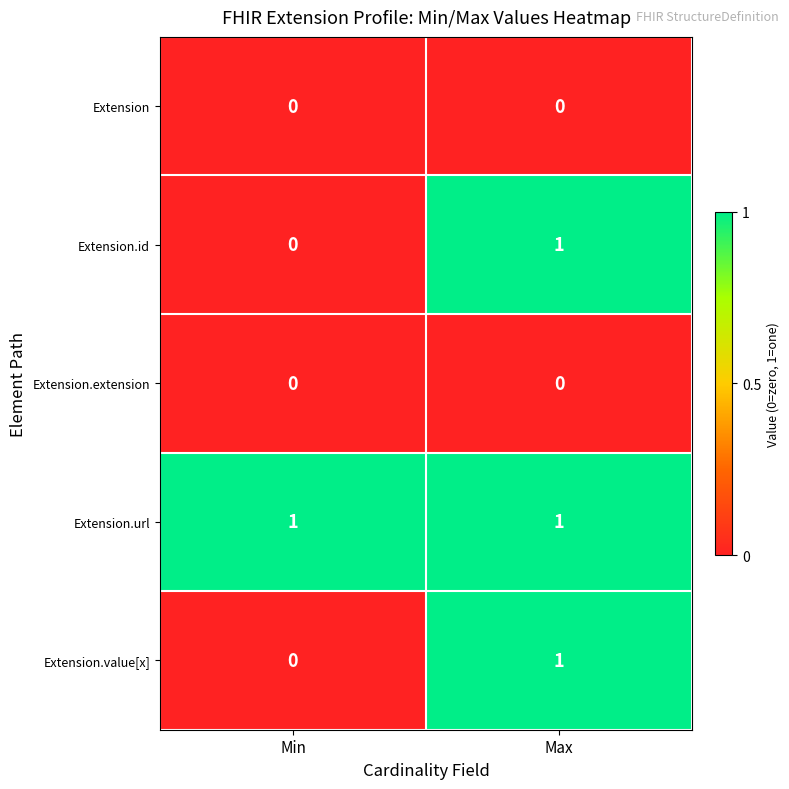

At how many categories does at least one series exceed 0?

2